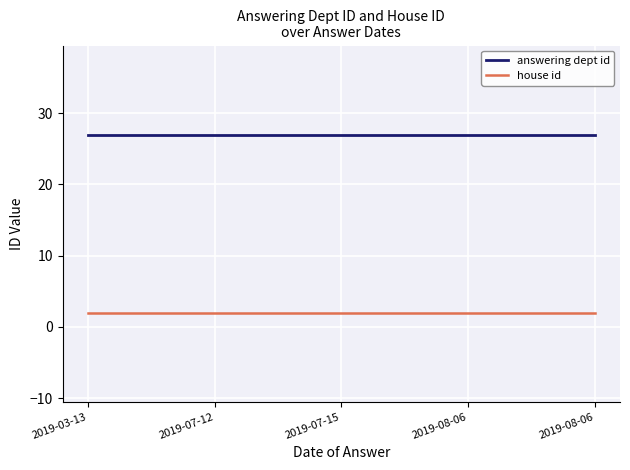

The value of house id at 2019-03-13 is 1. True or false?

False